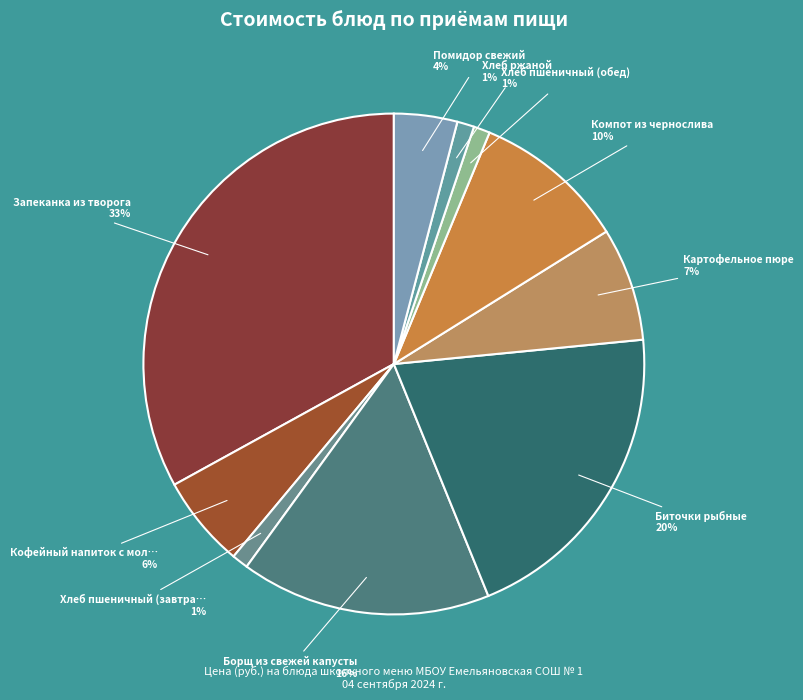

How many slices are in this pie chart?

10